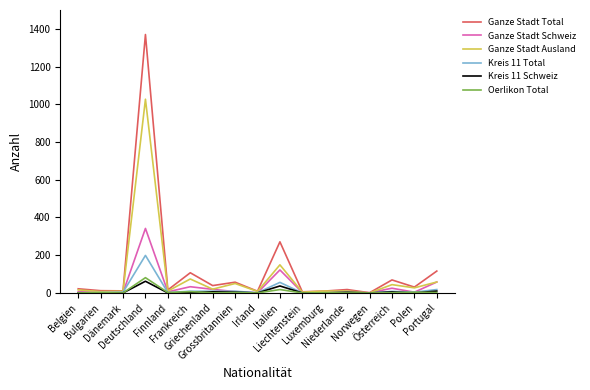

What is the highest value of the Ganze Stadt Total series?

1370